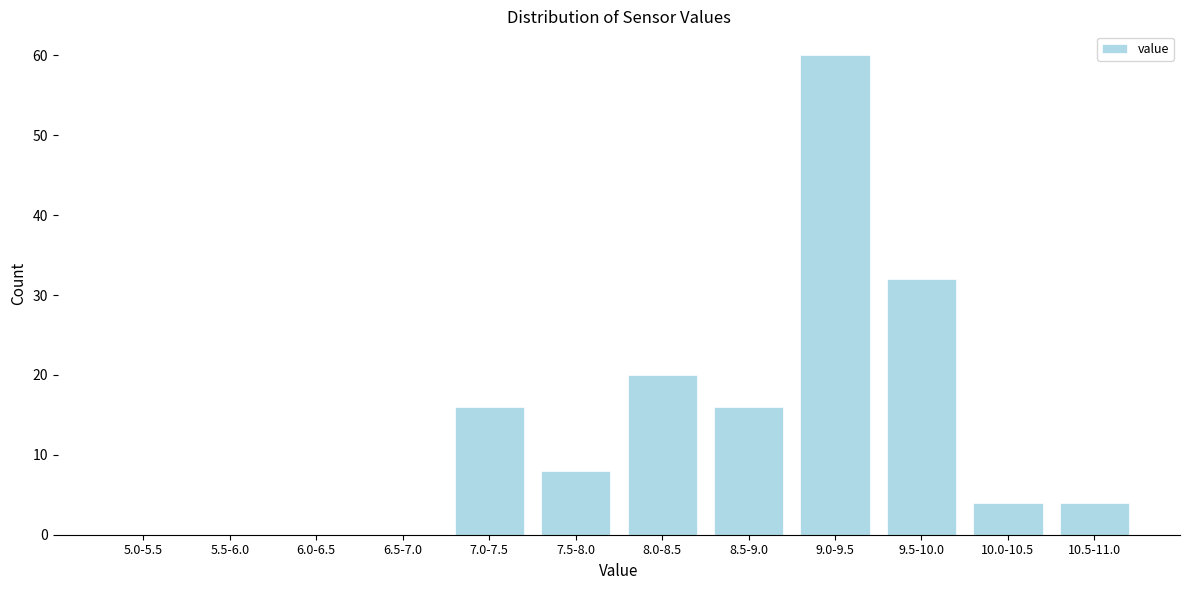

Reading right to left, list all the values displayed in this chart.

10.5-11.0=4	10.0-10.5=4	9.5-10.0=32	9.0-9.5=60	8.5-9.0=16	8.0-8.5=20	7.5-8.0=8	7.0-7.5=16	6.5-7.0=0	6.0-6.5=0	5.5-6.0=0	5.0-5.5=0